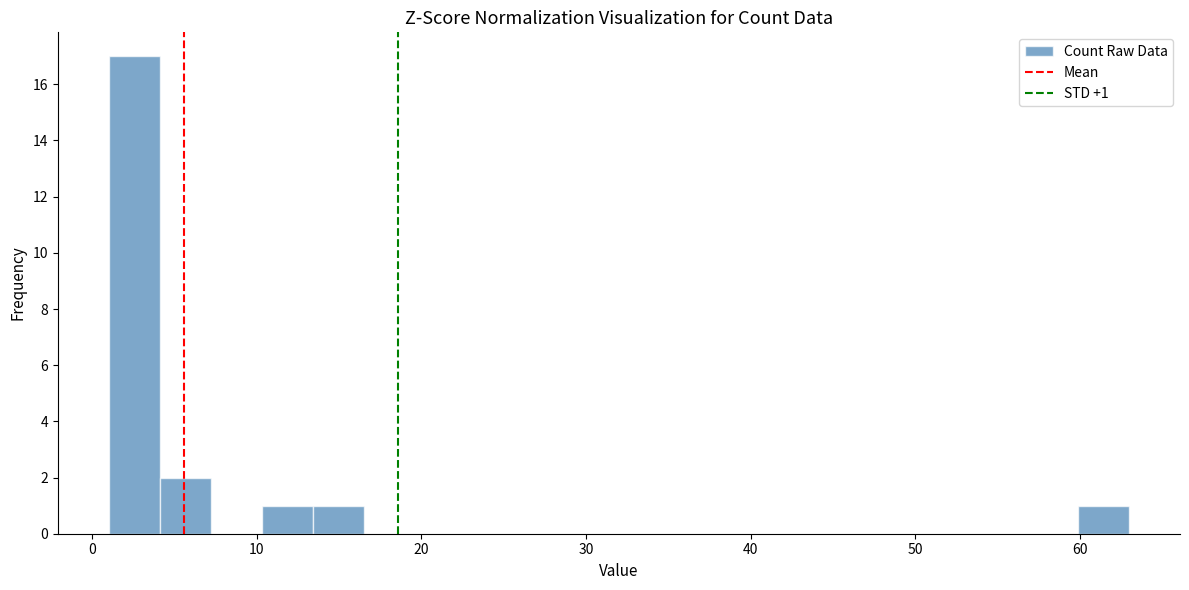

Read against the x-axis, roughly where is the centre of the tallest bar?

3